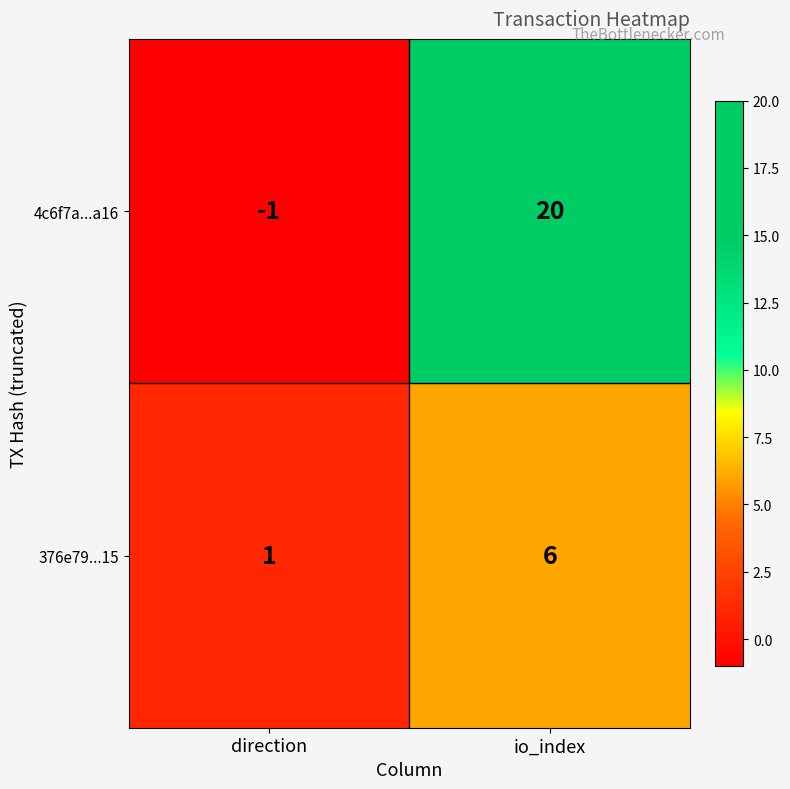

Which series has the largest range (max minus min)?

4c6f7a...a16